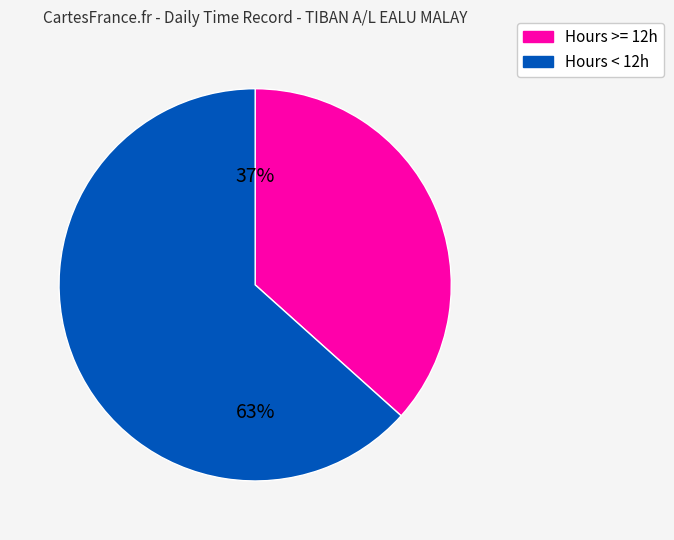

Does any single category account for the majority?

Yes